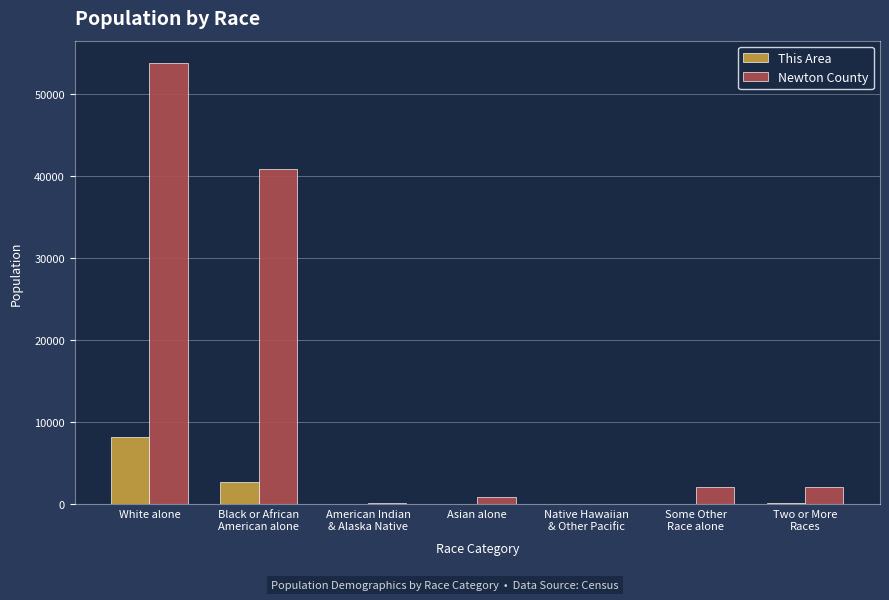

What is the sum of all Newton County values?

99958